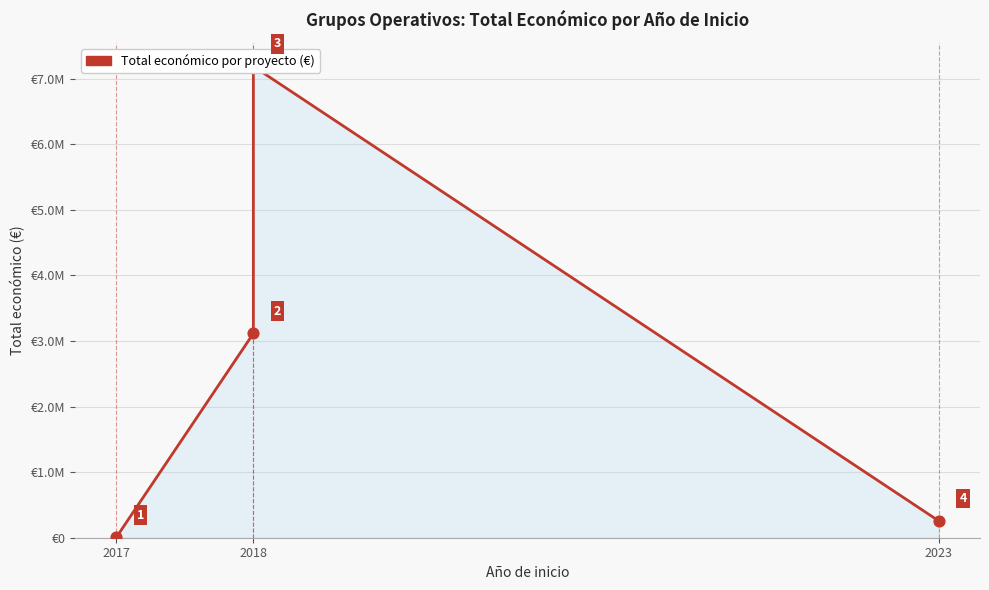

What is the ratio of the value at 2018 to the value at 2017?

684.5